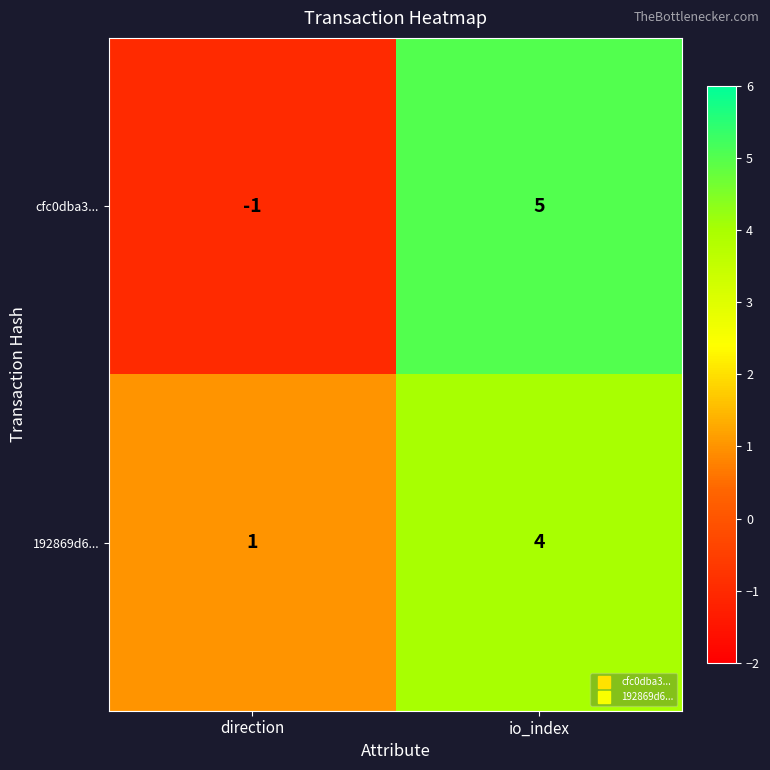

What is the difference between the maximum and minimum values in the cfc0dba3... series?

6